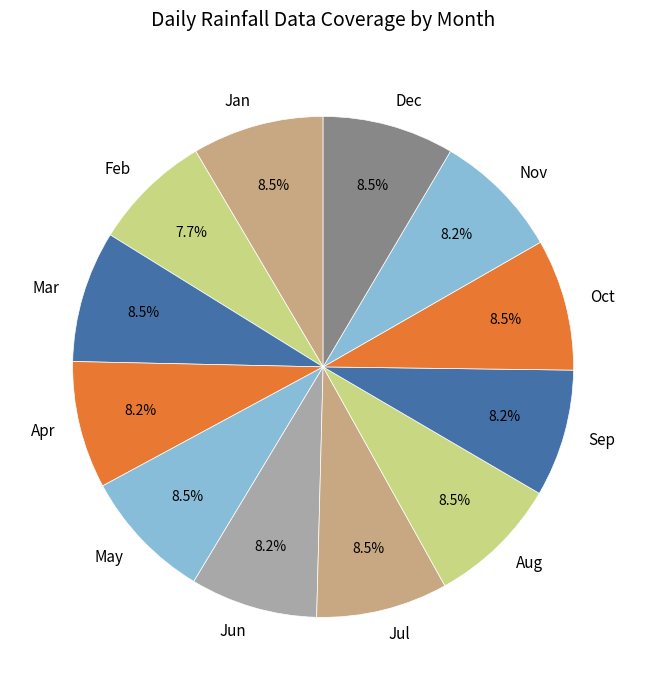

Does Jun account for over 50% of the chart?

No